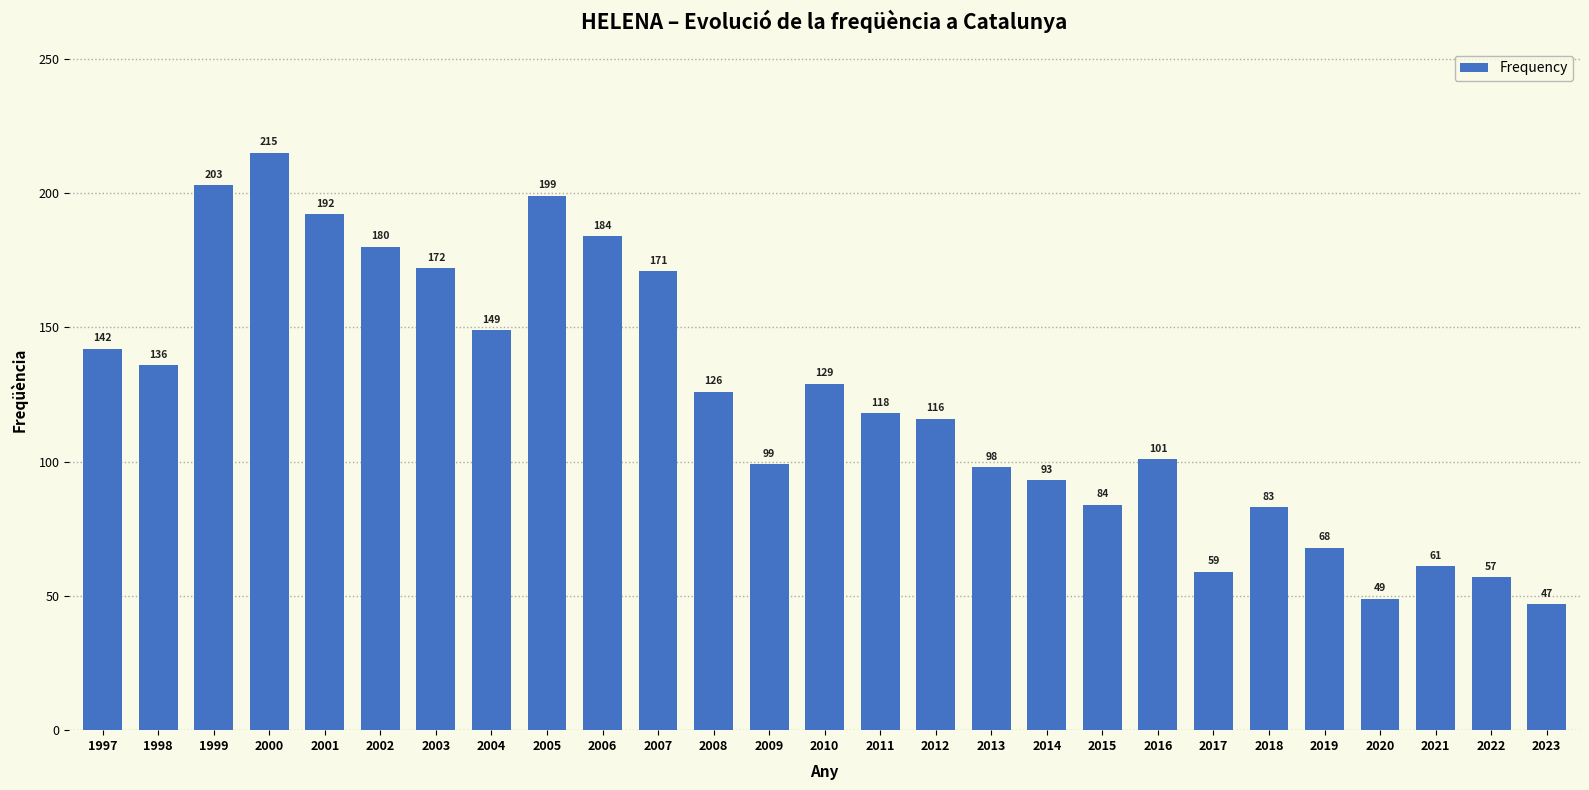

How many data points does each series have?

27